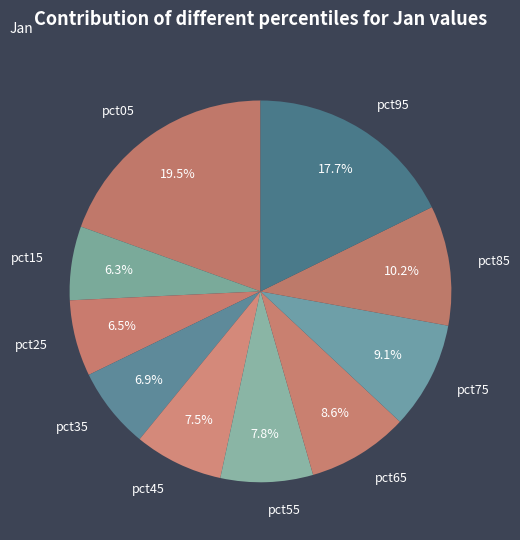

Approximately how many times larger is the value at pct85 compared to pct05?

0.5